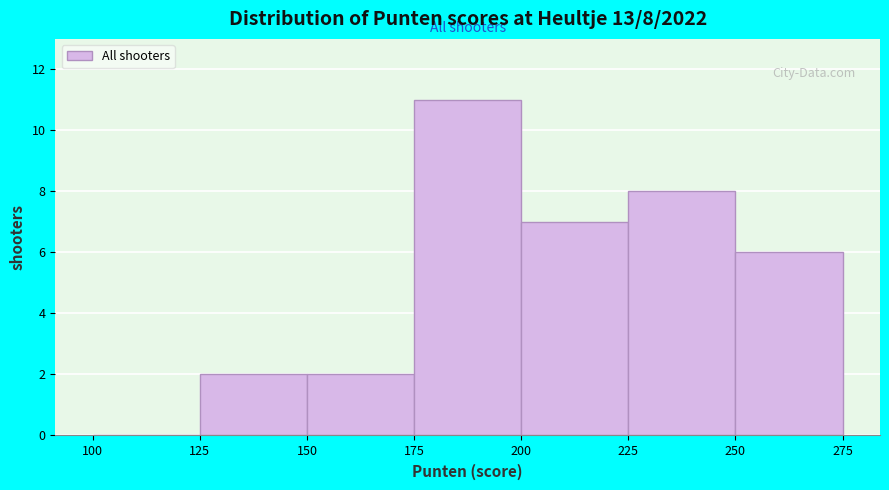

Which range on the x-axis has the tallest bar?

175 to 200